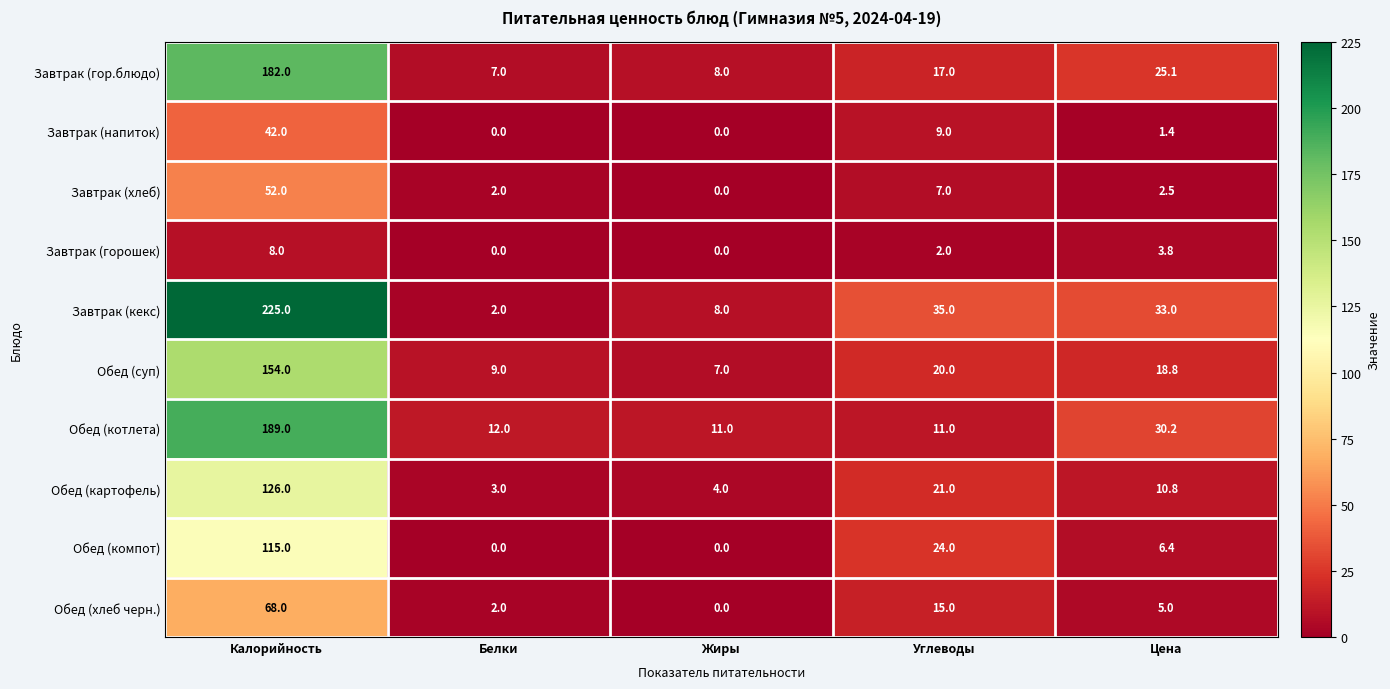

List the series in order of their peak value, lowest first.

Завтрак (горошек), Завтрак (напиток), Завтрак (хлеб), Обед (хлеб черн.), Обед (компот), Обед (картофель), Обед (суп), Завтрак (гор.блюдо), Обед (котлета), Завтрак (кекс)